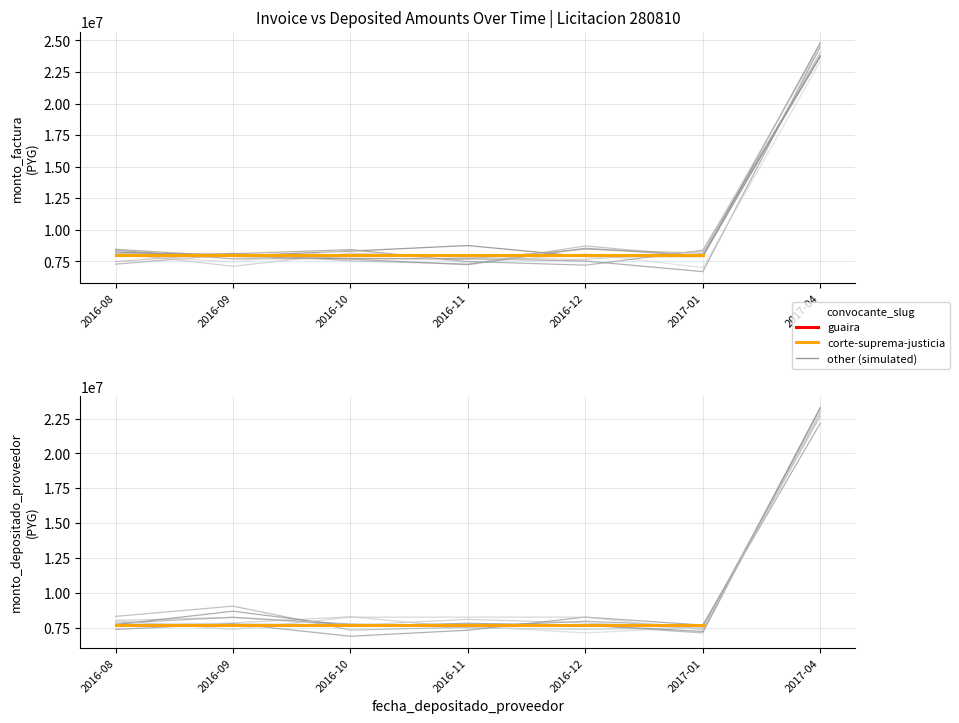

What is the spread (max minus min) of values at 2016-09-12?

296534